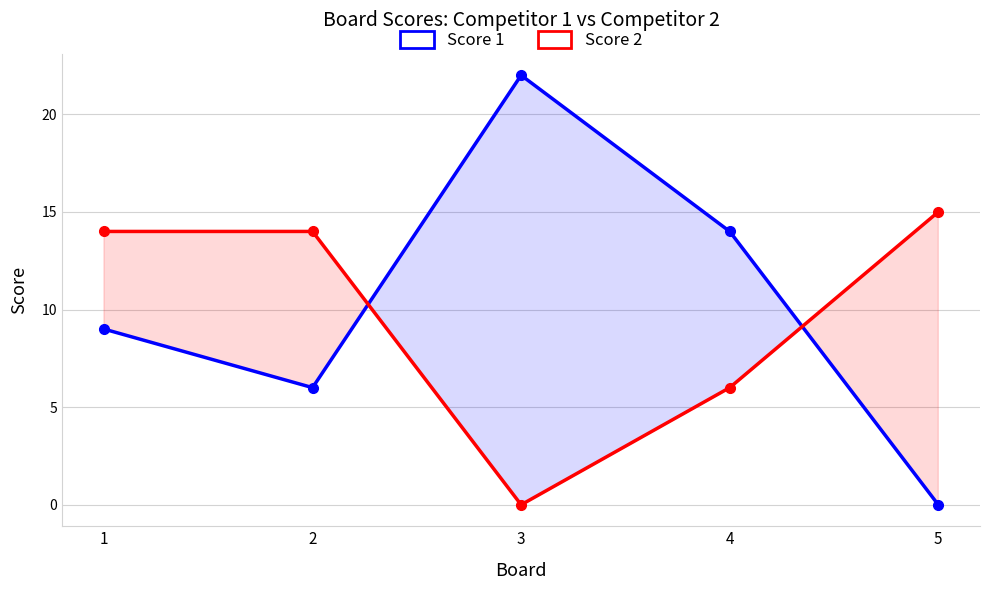

Reading right to left, transcribe all the data shown in this chart.

Score 1: 5=0	4=14	3=22	2=6	1=9
Score 2: 5=15	4=6	3=0	2=14	1=14